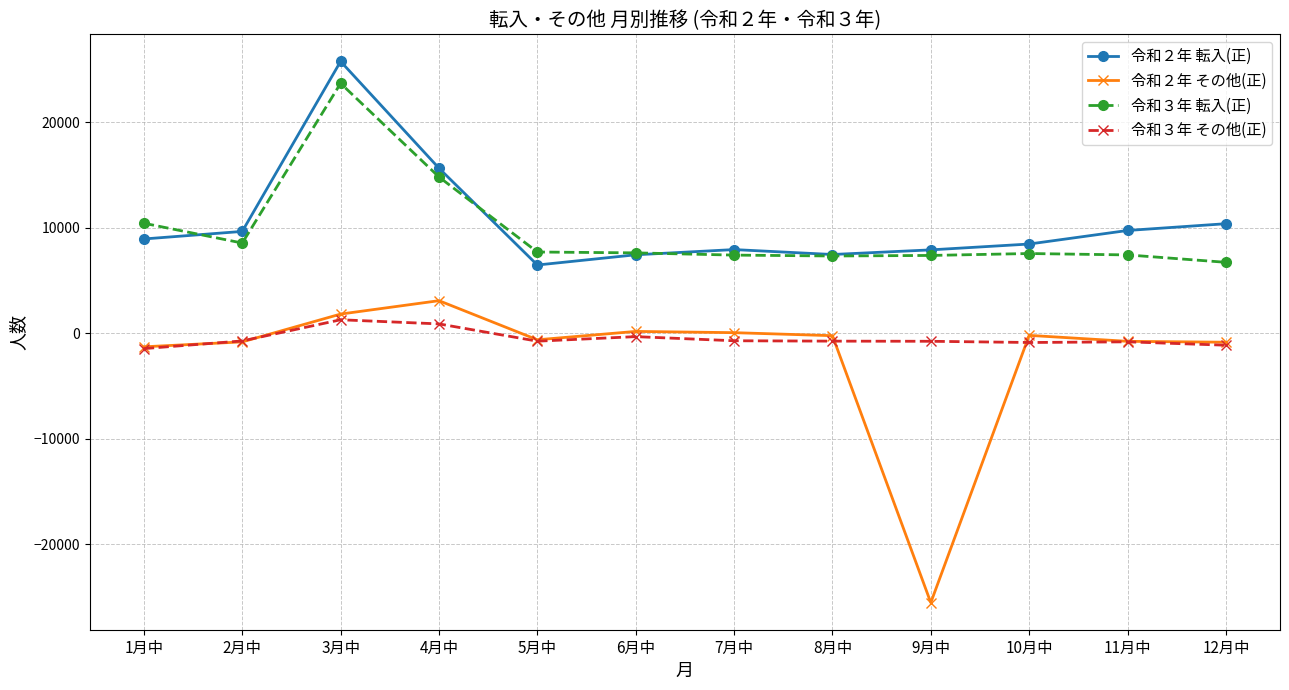

What are all the series names shown in the legend?

令和２年 転入(正), 令和２年 その他(正), 令和３年 転入(正), 令和３年 その他(正)